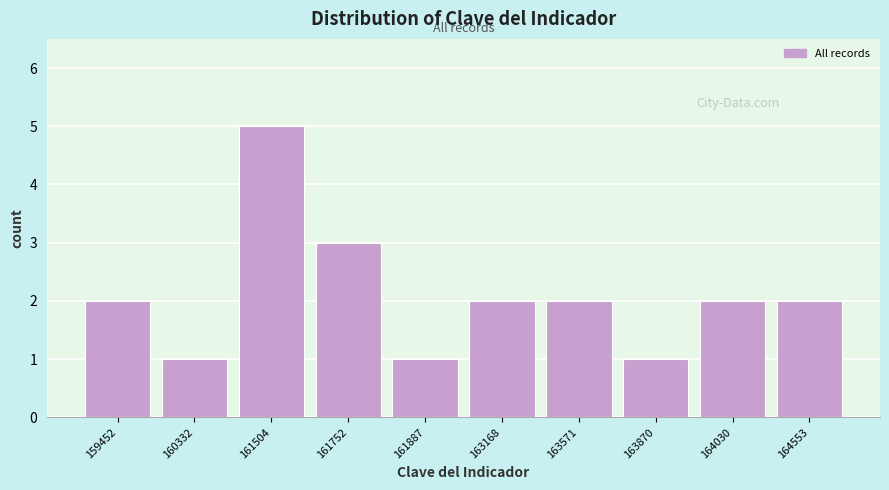

Reading left to right, what are all the values shown in this chart?

159452=2	160332=1	161504=5	161752=3	161887=1	163168=2	163571=2	163870=1	164030=2	164553=2